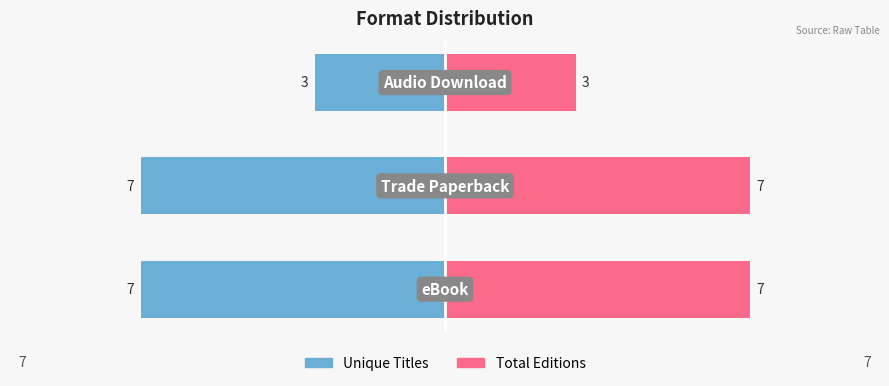

Reading left to right, transcribe all the data shown in this chart.

Unique Titles: 0=-7	1=-7	2=-3
Total Editions: 0=7	1=7	2=3